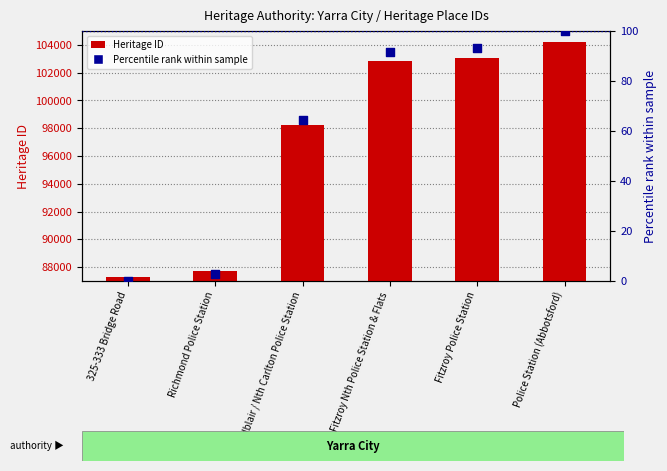

What is the total value across all series at Richmond Police Station?

87754.6